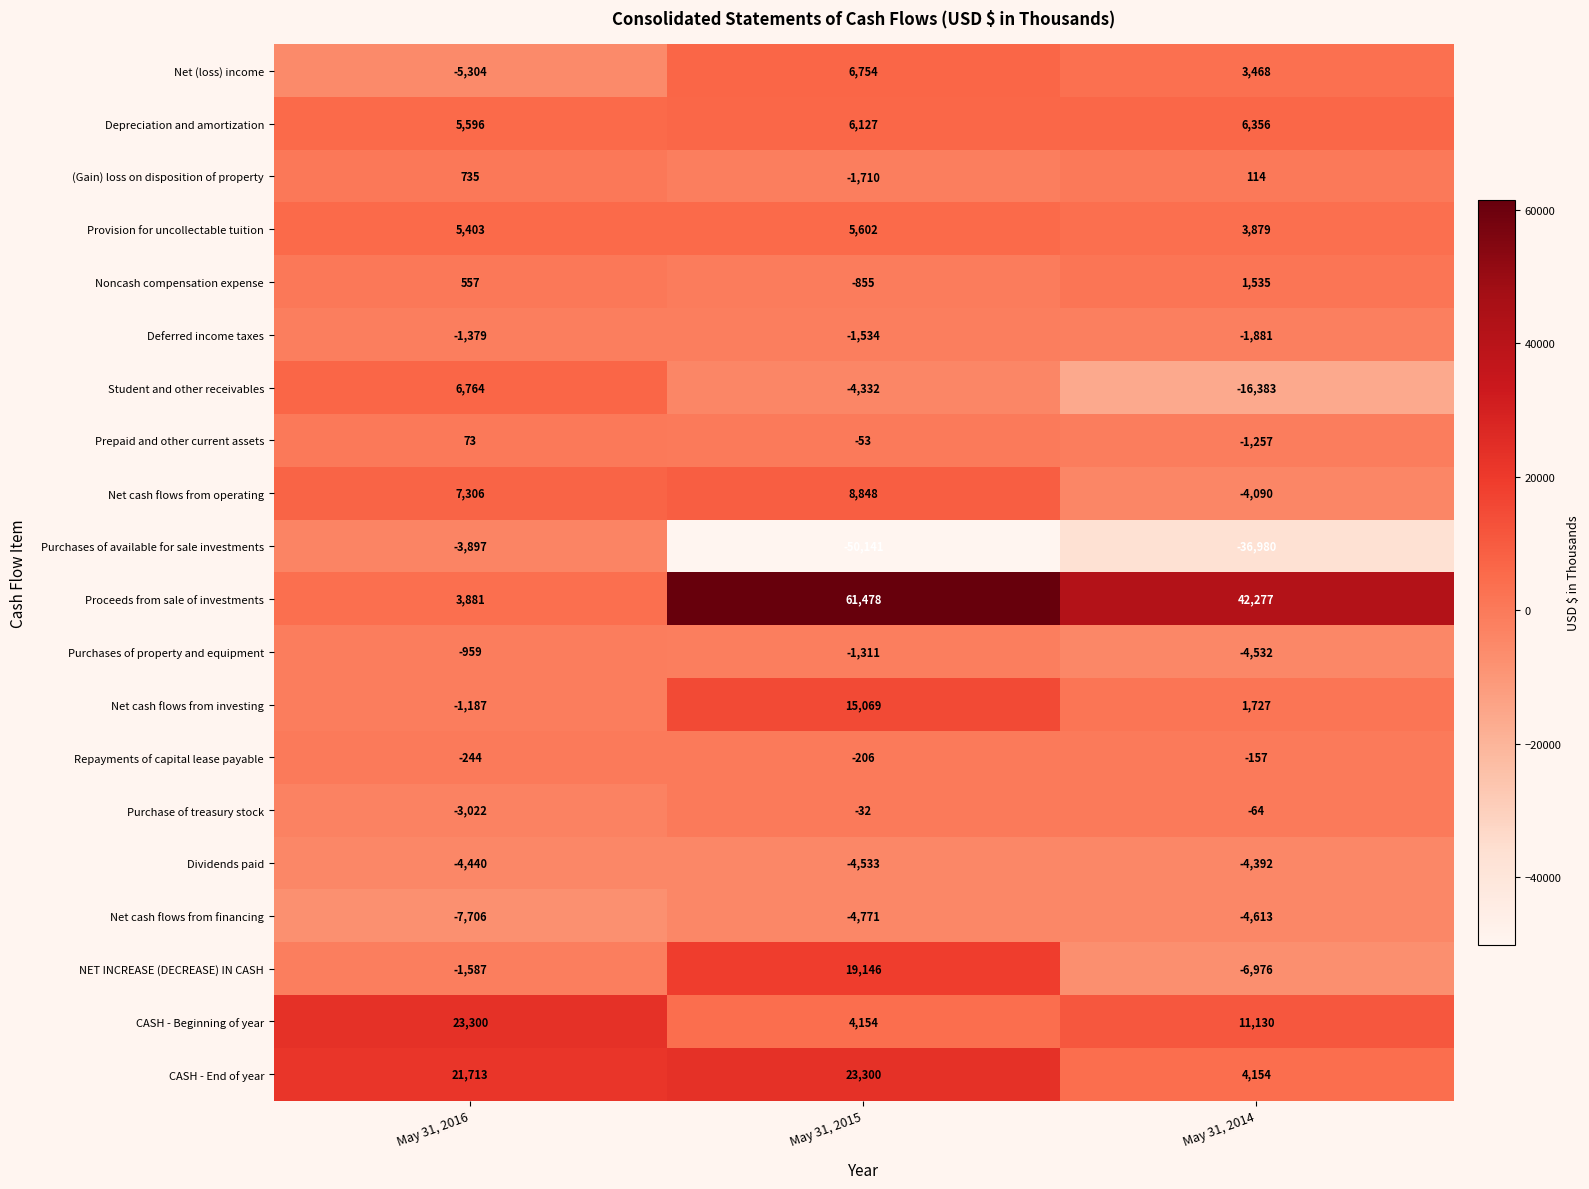

At which category does the chart reach its minimum across all series?

May 31, 2015